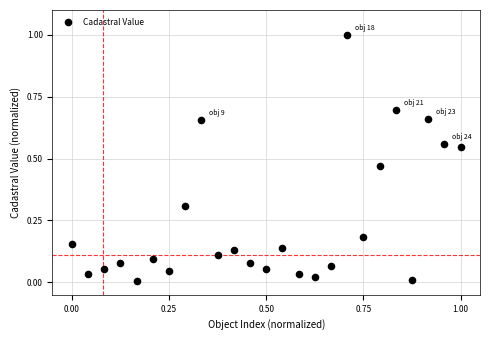

What is the range of X values (max minus min)?

1.0